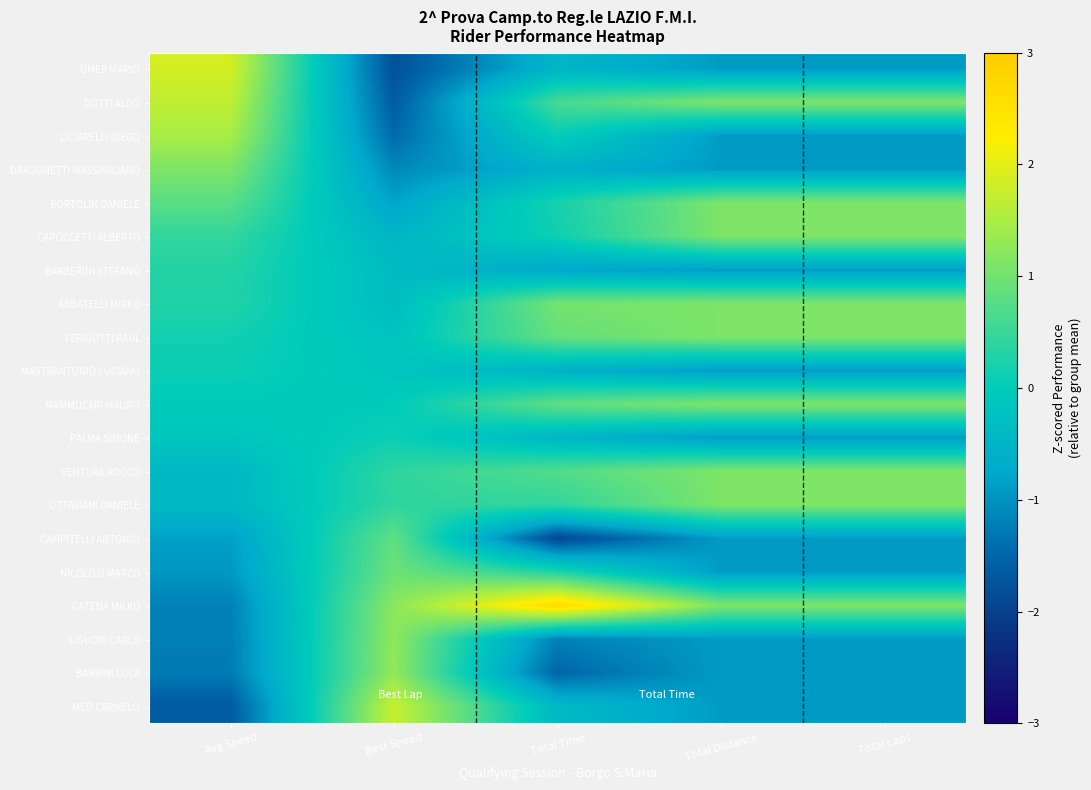

Which series has the widest spread of values?

CATENA MILKO